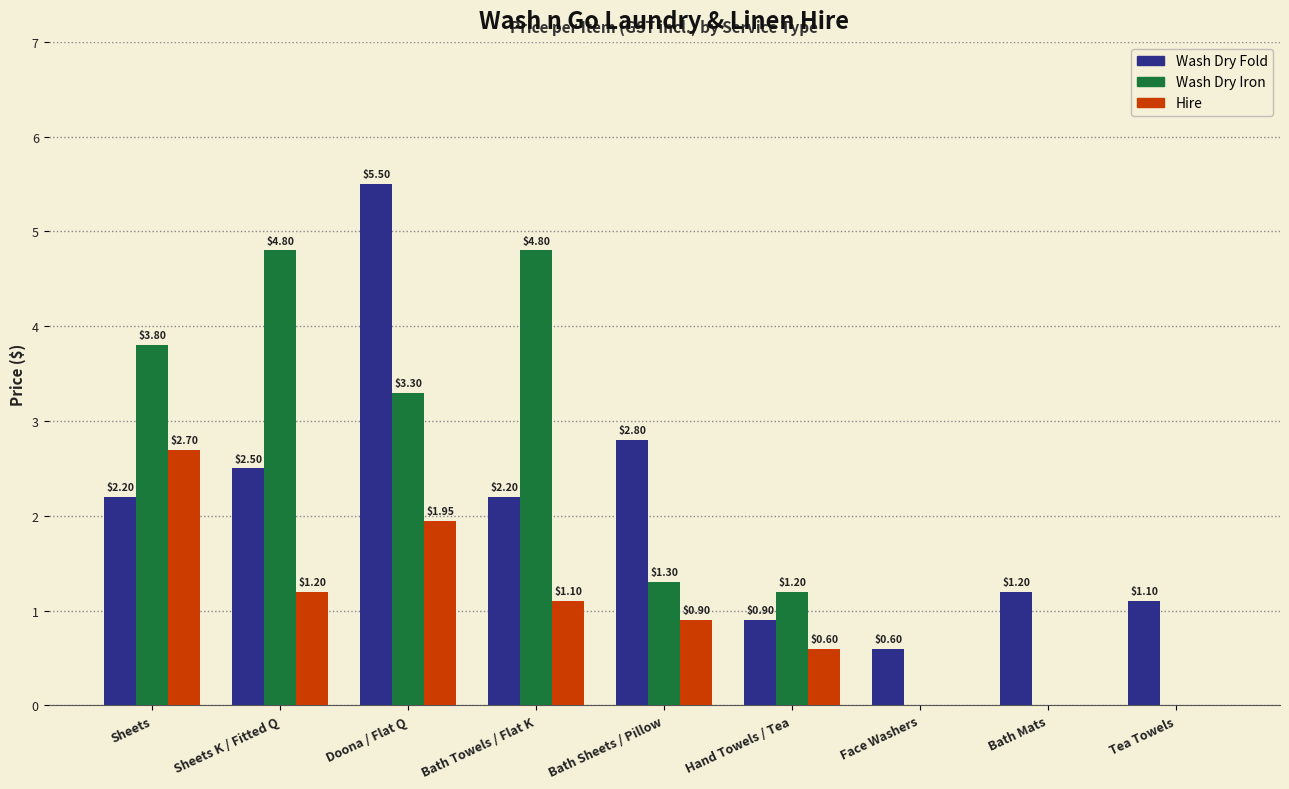

Does the chart contain stacked bars?

No